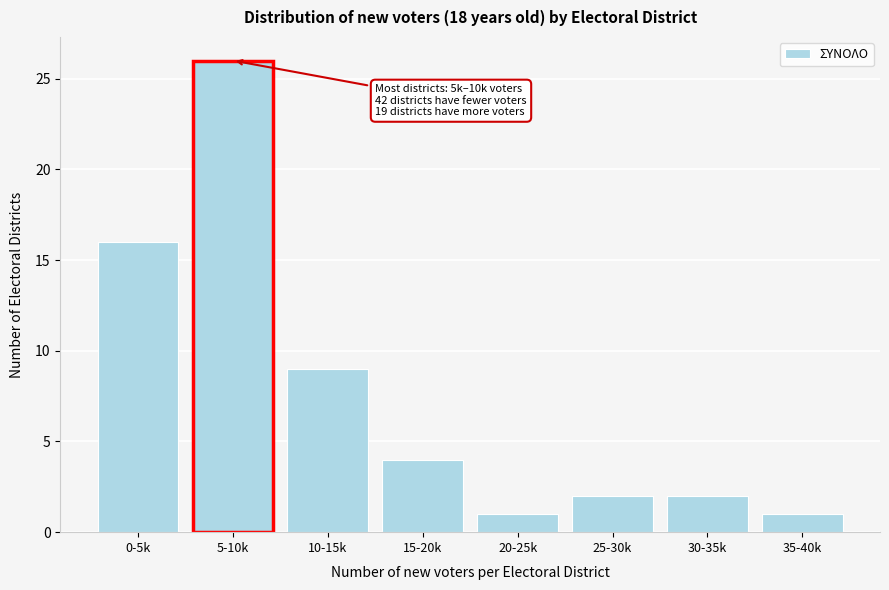

Reading left to right, transcribe all the data shown in this chart.

0-5k=16	5-10k=26	10-15k=9	15-20k=4	20-25k=1	25-30k=2	30-35k=2	35-40k=1